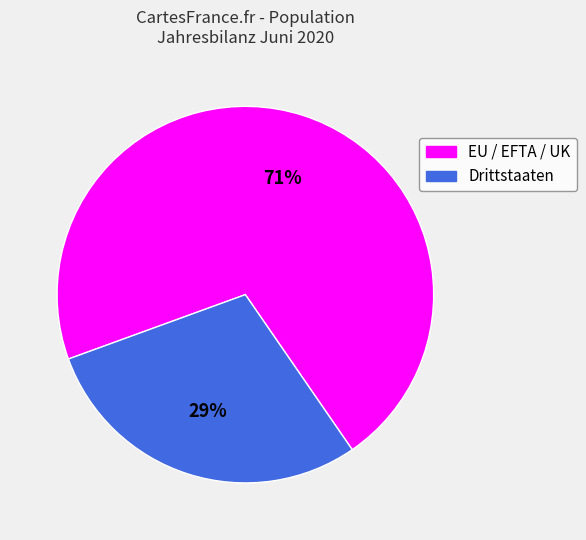

Rank the categories by value from highest to lowest.

EU / EFTA / UK, Drittstaaten